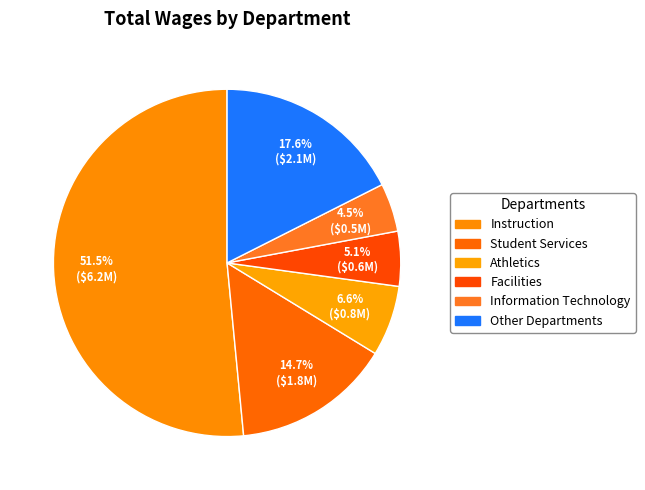

Count the number of slices in the pie.

6